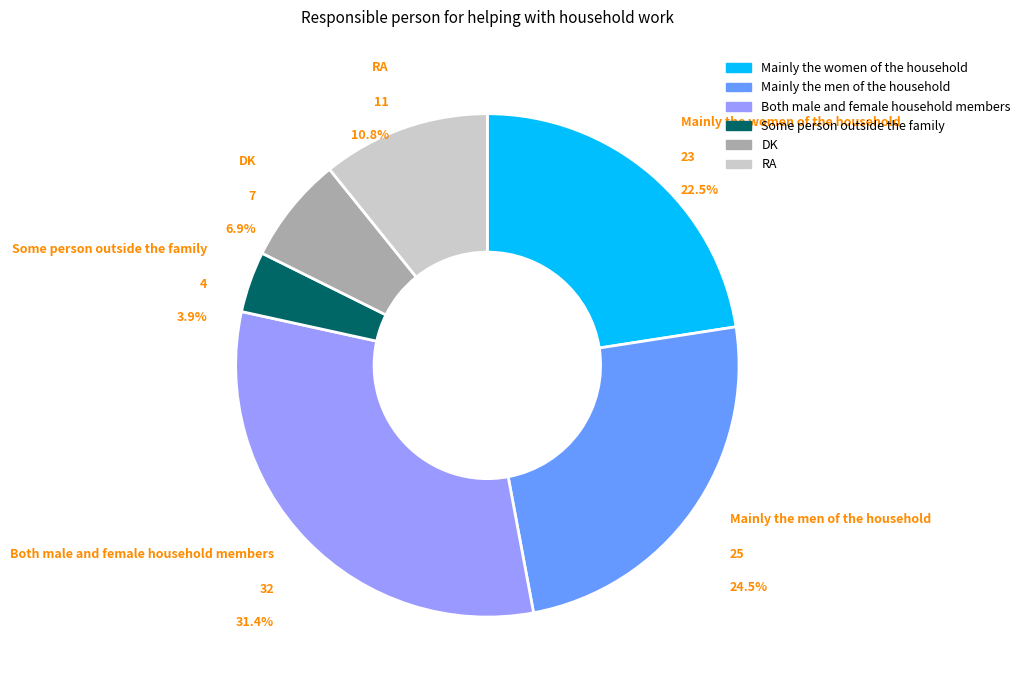

To the nearest percent, what is the combined percentage of Mainly the men of the household and Both male and female household members?

56%